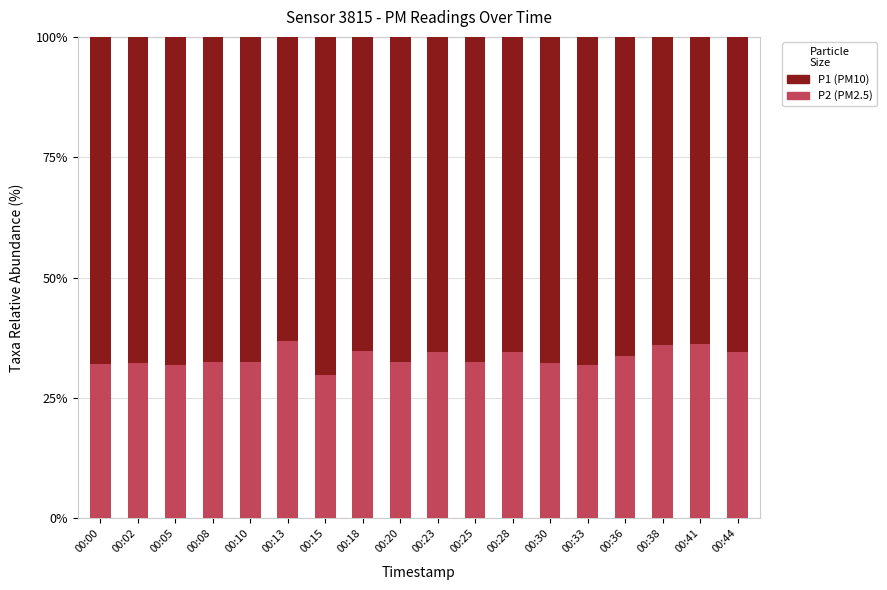

Read the P2 (PM2.5) value at 00:00.

32.1